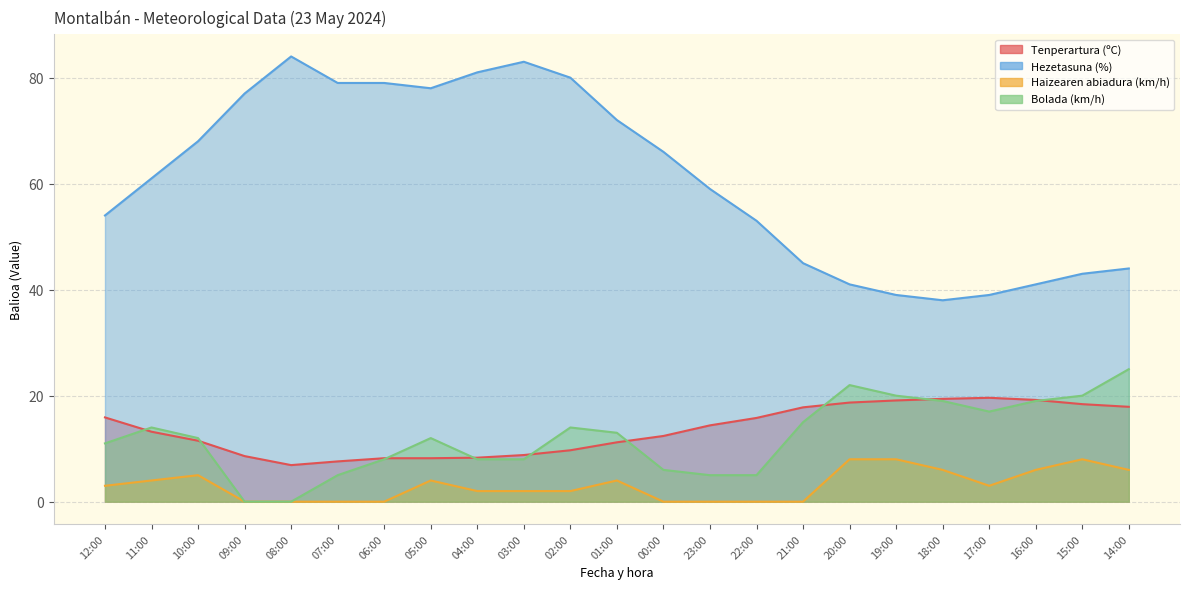

What is the difference between the Haizearen abiadura (km/h) values at 00:00 and 12:00?

3.0